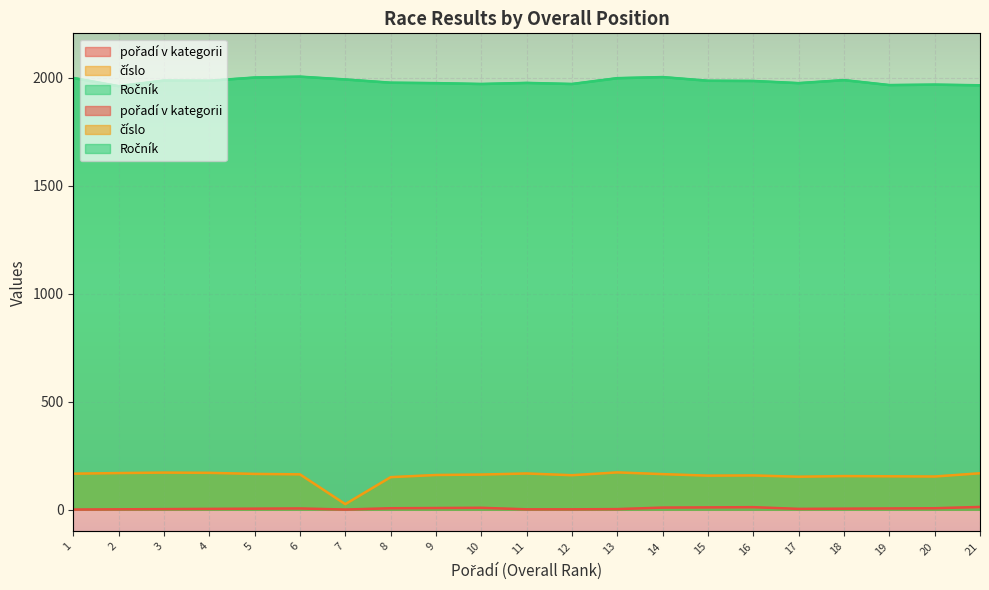

Which series has the widest spread of values?

číslo